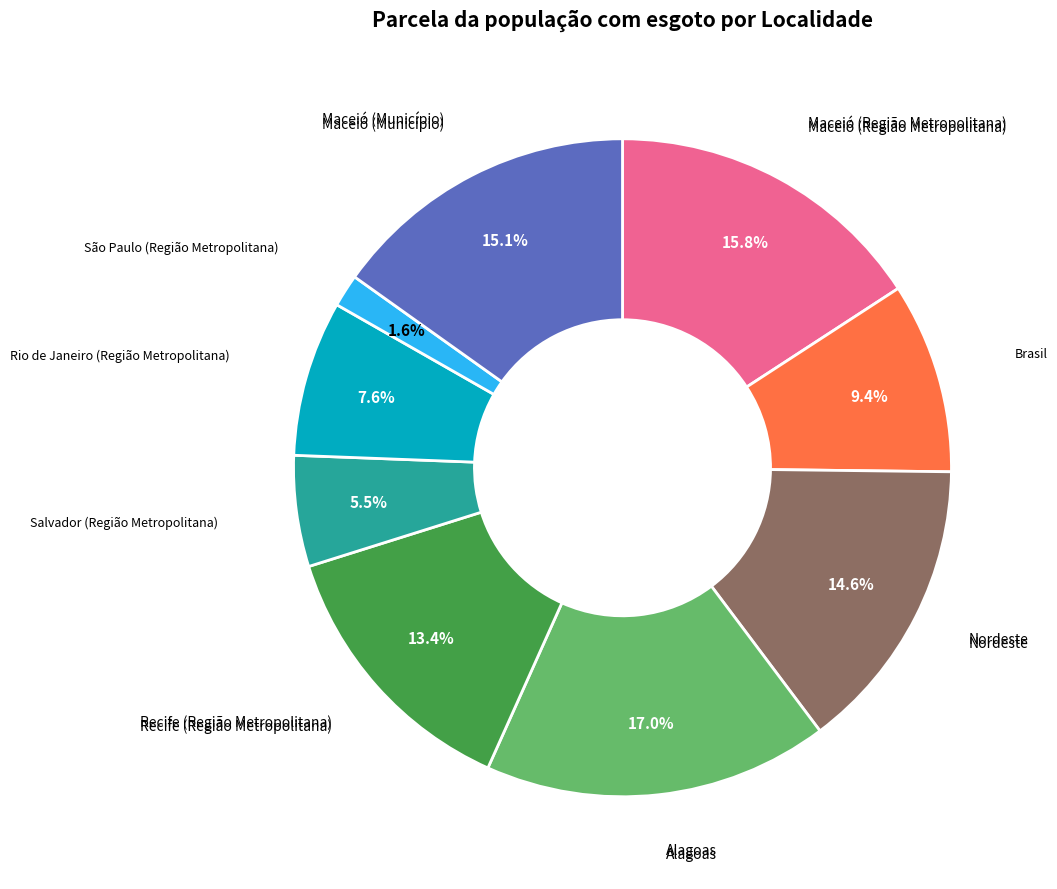

Is Salvador (Região Metropolitana) the majority of the pie?

No